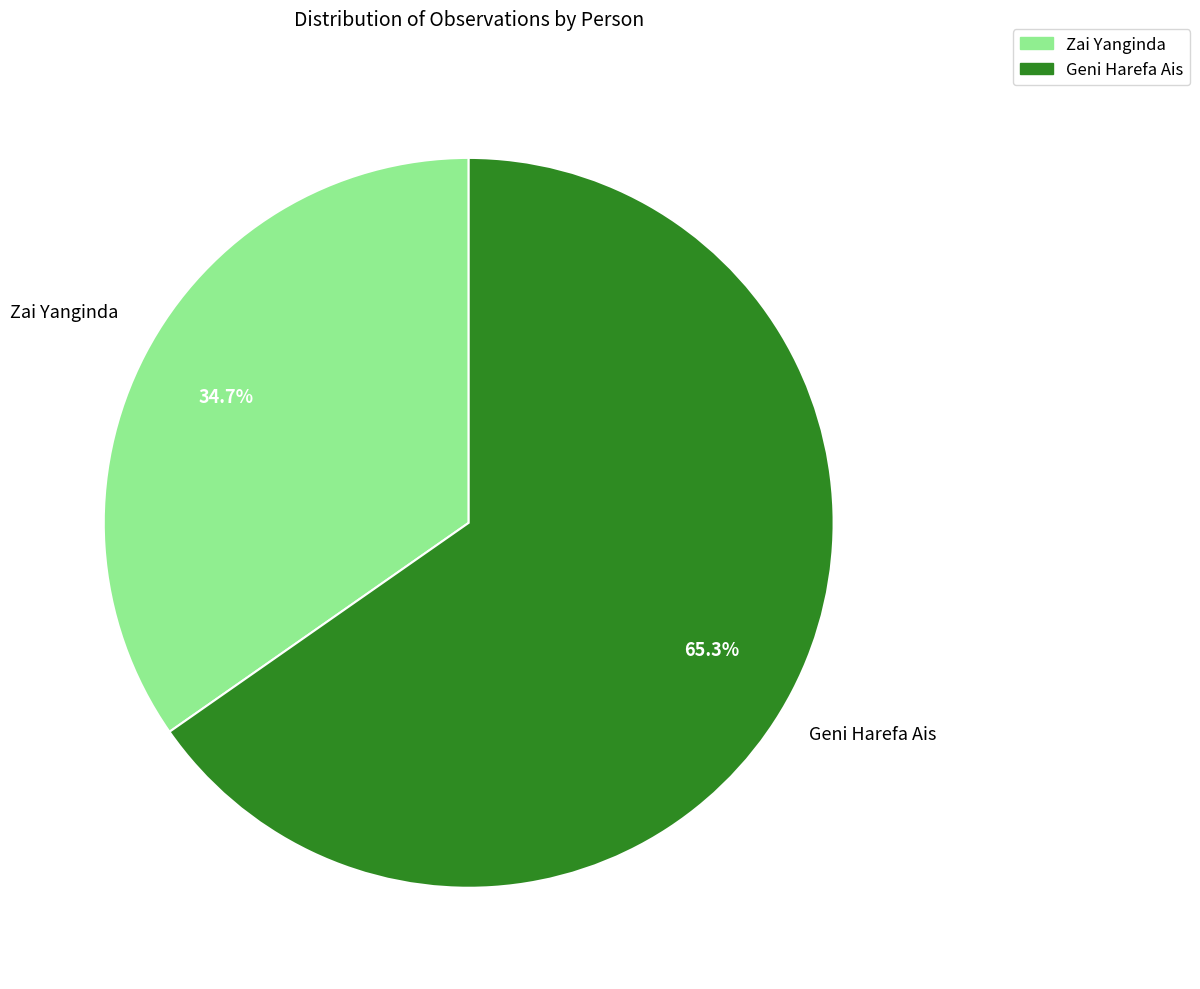

How many segments does this pie chart have?

2